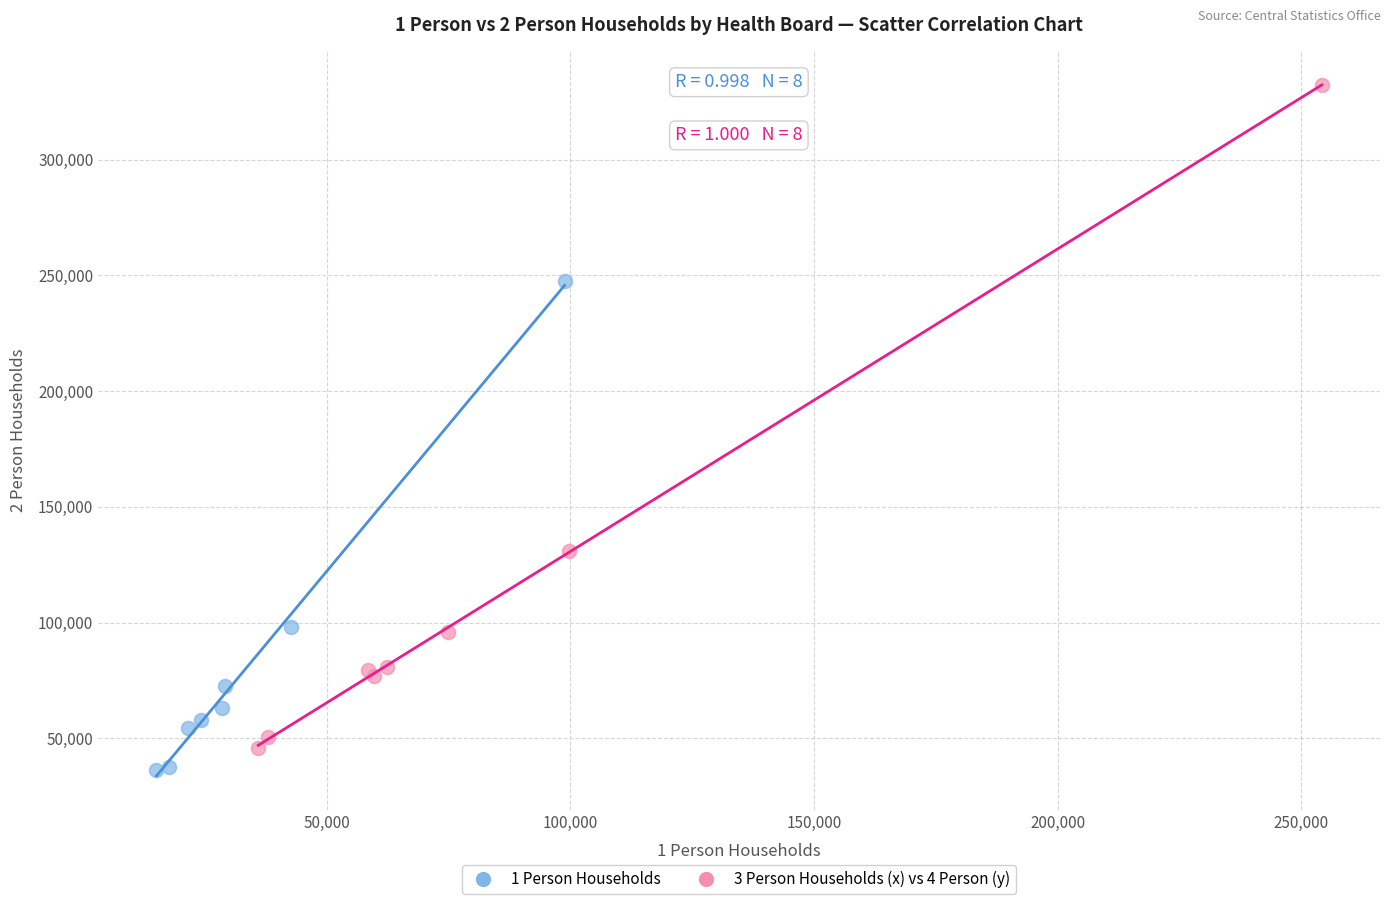

Which series reaches the maximum Y coordinate?

3 Person Households (x) vs 4 Person (y)